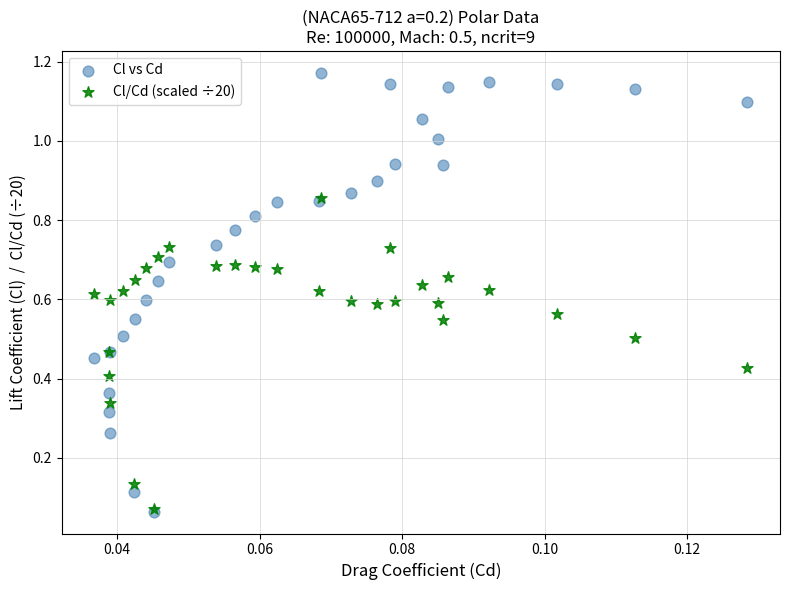

What are all the series names shown in the legend?

Cl vs Cd, Cl/Cd (scaled ÷20)